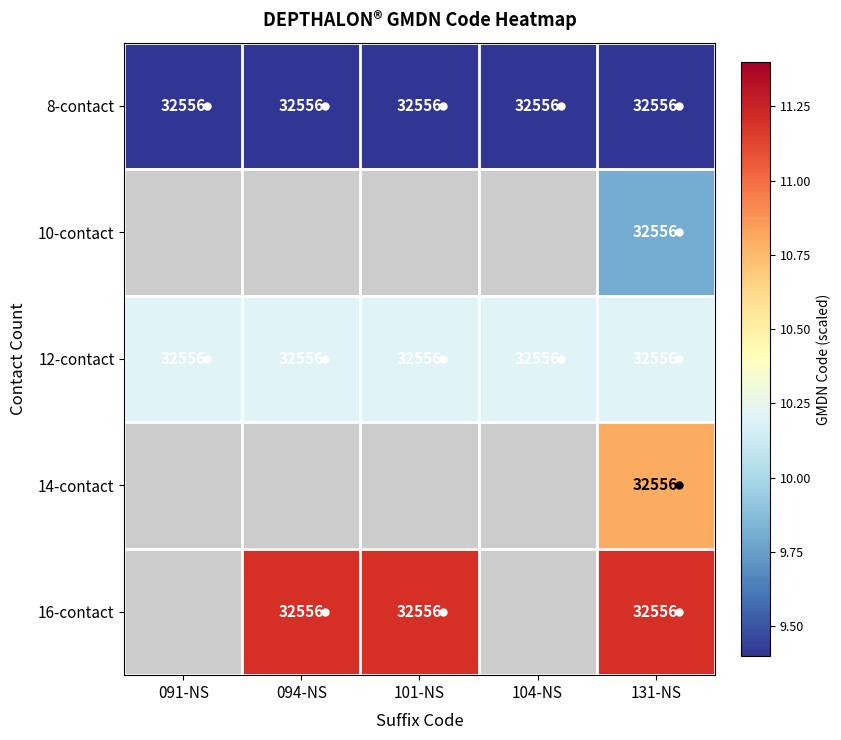

At which category is the sum across all series the highest?

131-NS